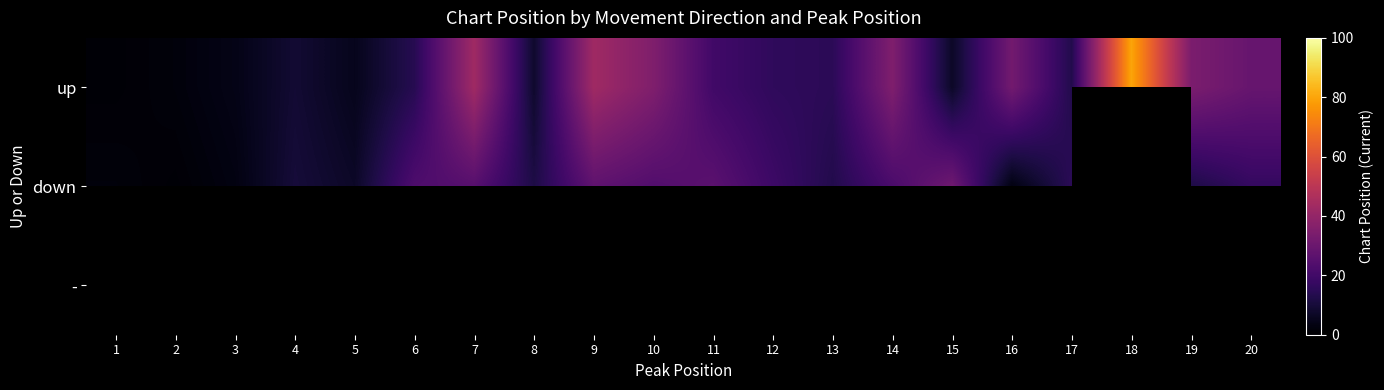

List the labels in order of up value, smallest first.

1, 2, 3, 5, 15, 8, 4, 17, 6, 13, 12, 11, 20, 16, 19, 10, 14, 7, 9, 18